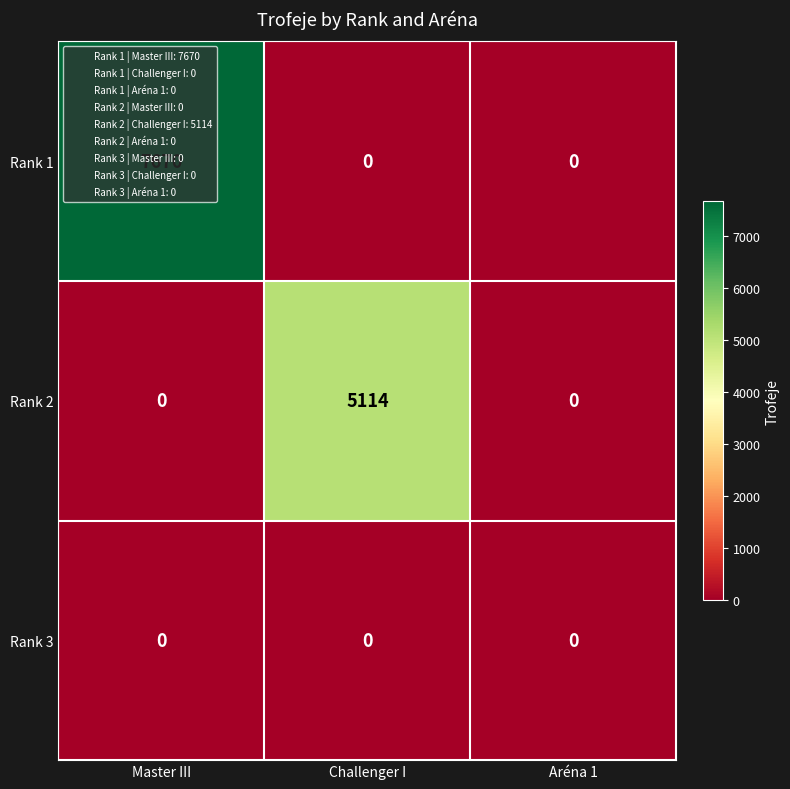

List the series in order of their overall mean, highest first.

Rank 1, Rank 2, Rank 3